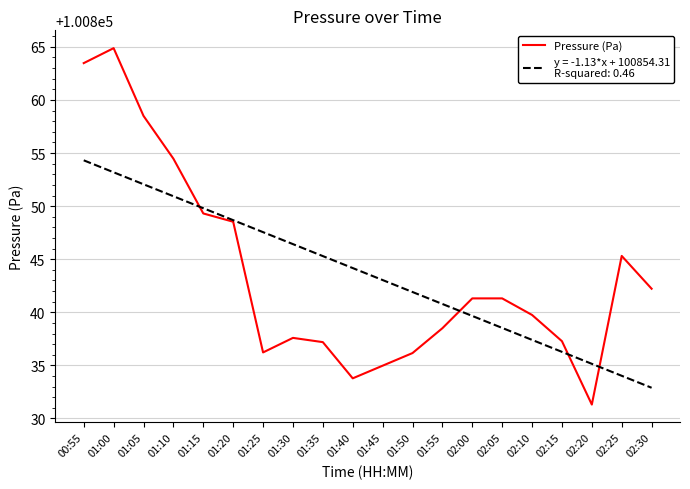

What is the total value across all series at 02:00?

201681.0